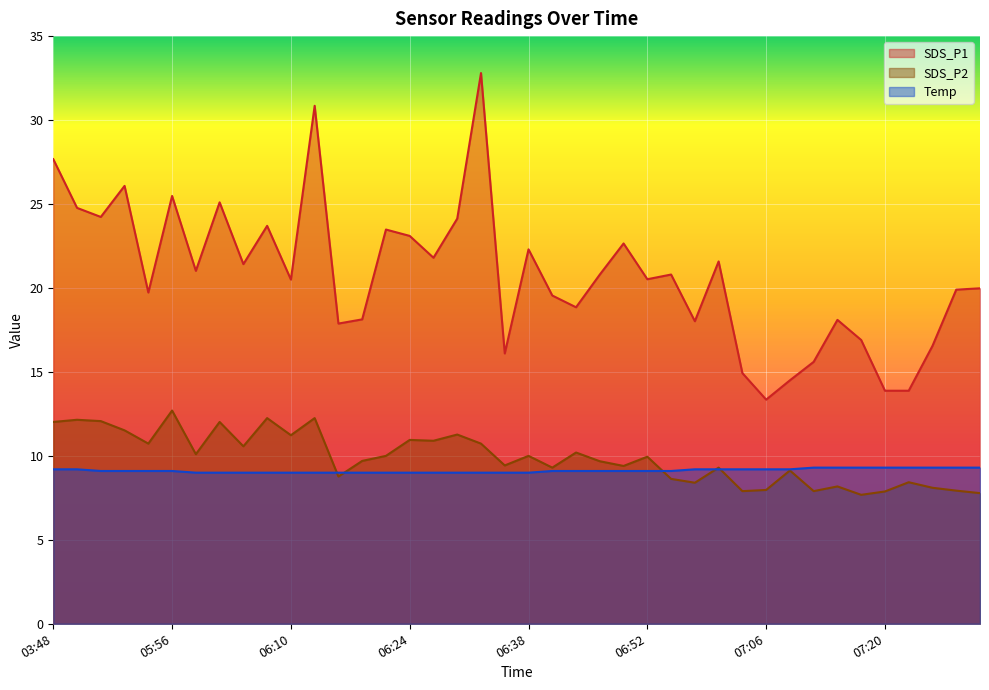

What is the value of the SDS_P2 point at the 38th from the left?

8.1